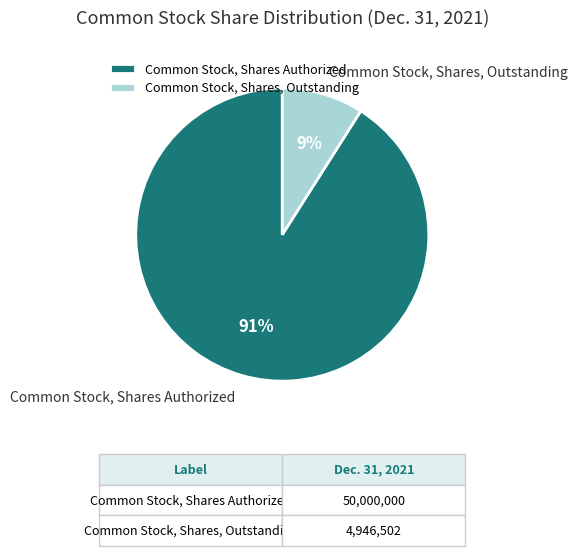

The Common Stock, Shares, Outstanding slice represents 9% of the pie. True or false?

True